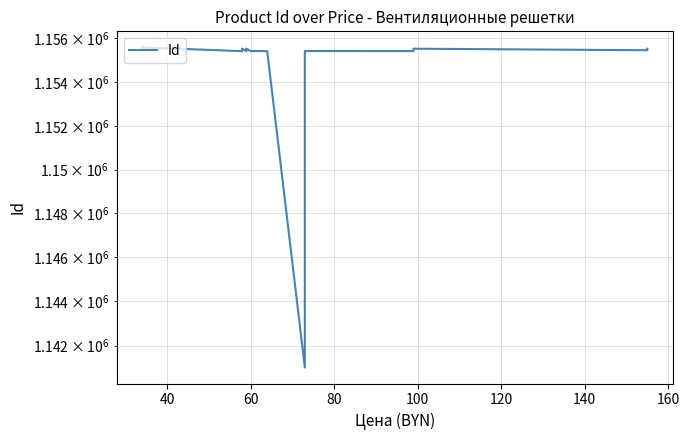

Reading left to right, what are all the values shown in this chart?

1155590	1155591	1155415	1155424	1155532	1155414	1155426	1155531	1155422	1155416	1141005	1155417	1155419	1155420	1155421	1155418	1155529	1155458	1155526	1155527